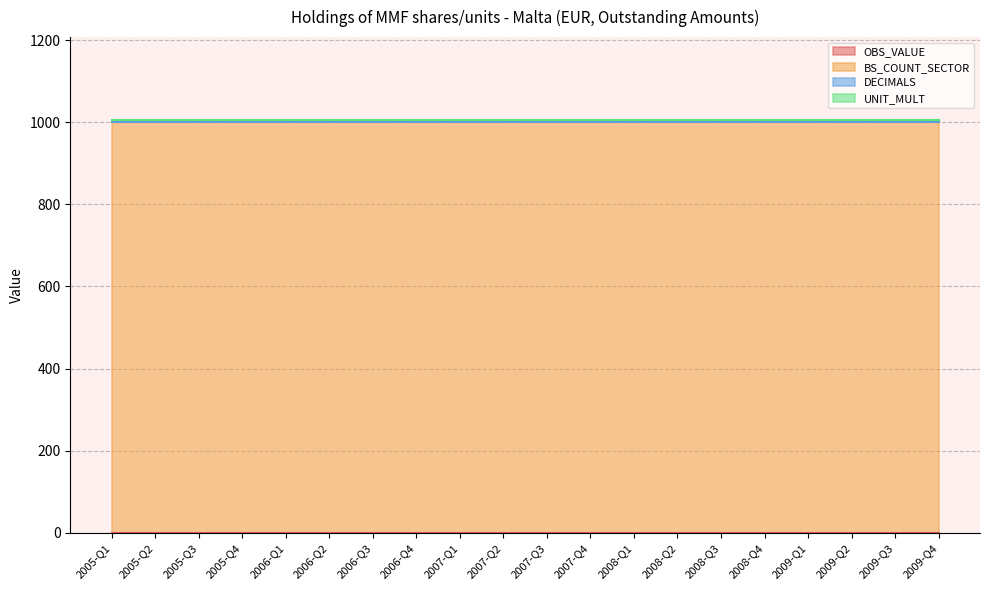

Does the chart display data point markers on the line(s)?

No